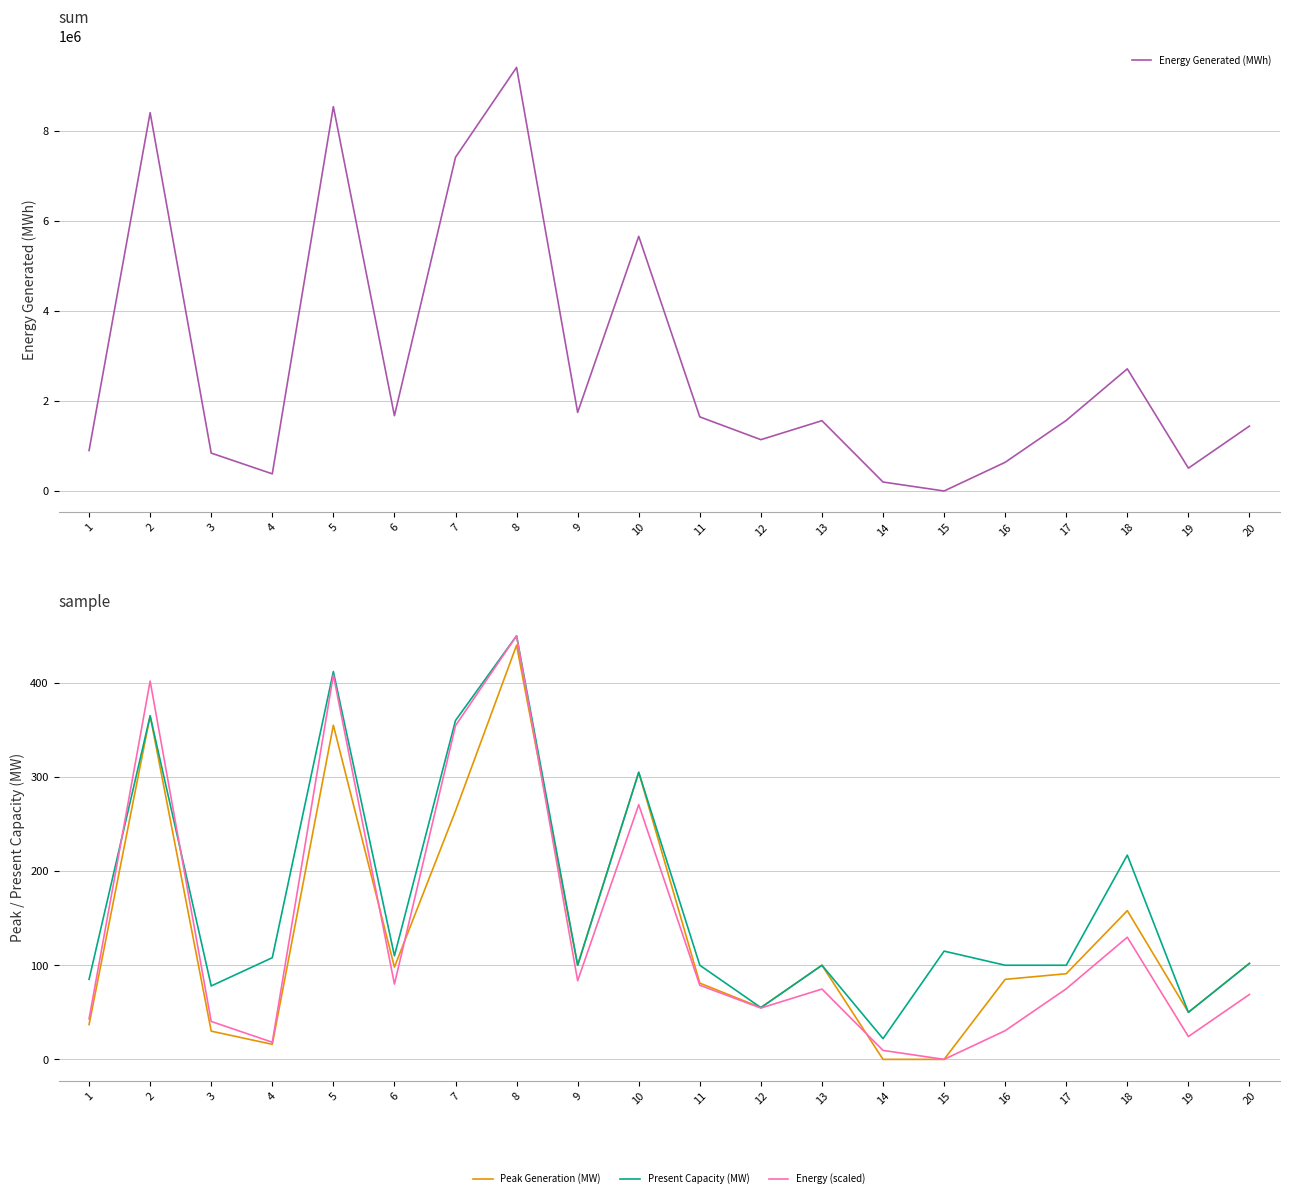

Which category has the highest value across all series?

8